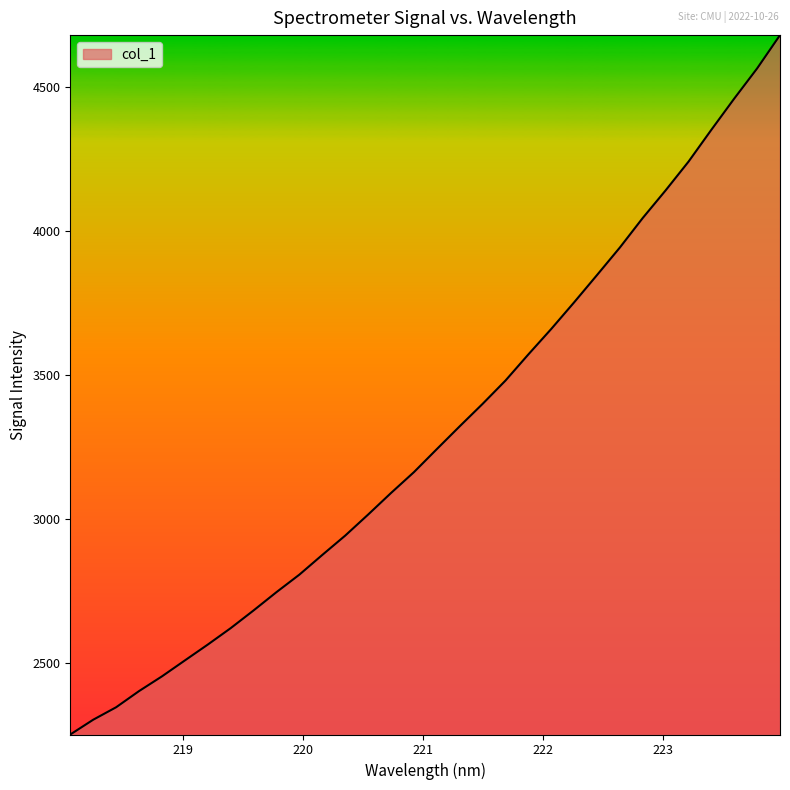

What is the difference between the maximum and second lowest values?

2375.9